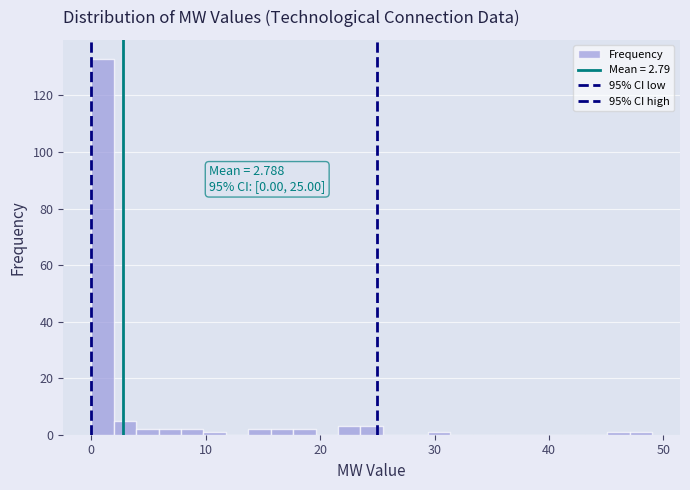

Read against the x-axis, roughly where is the centre of the tallest bar?

1